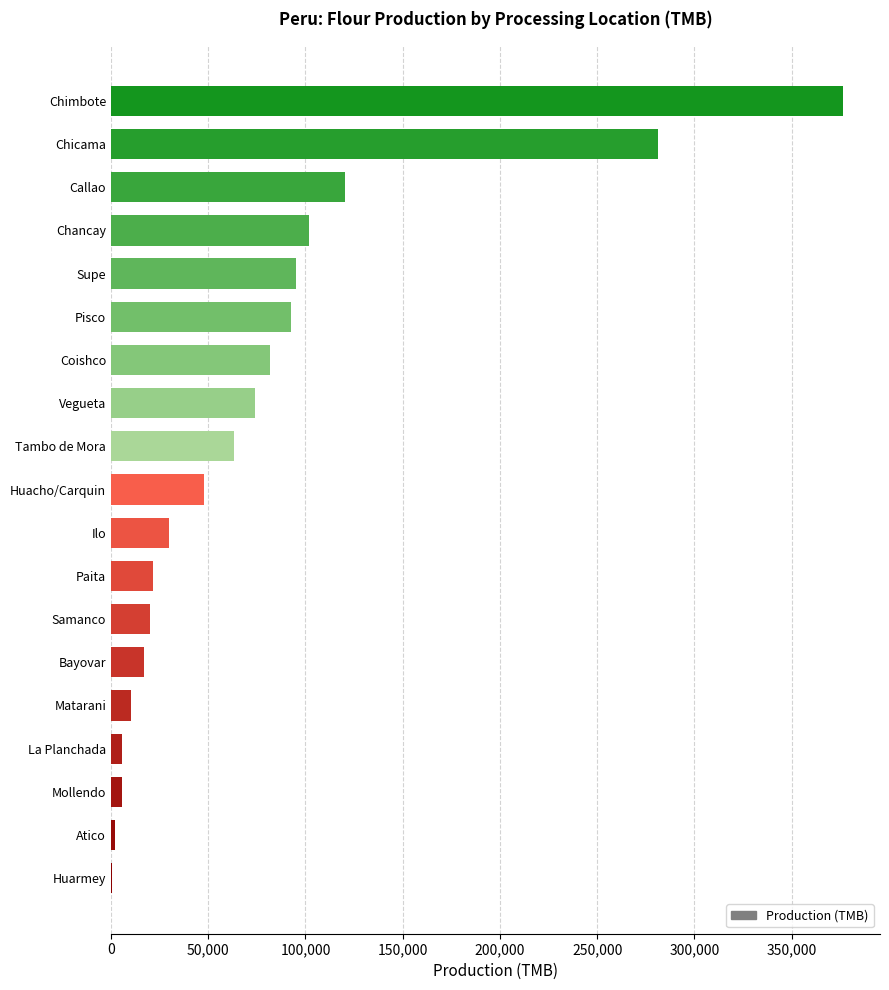

What is the greatest value displayed?

376590.1